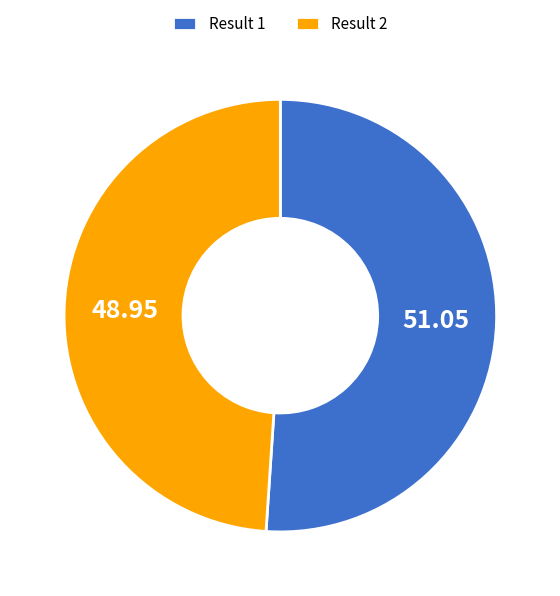

Is there a majority slice in this chart?

Yes